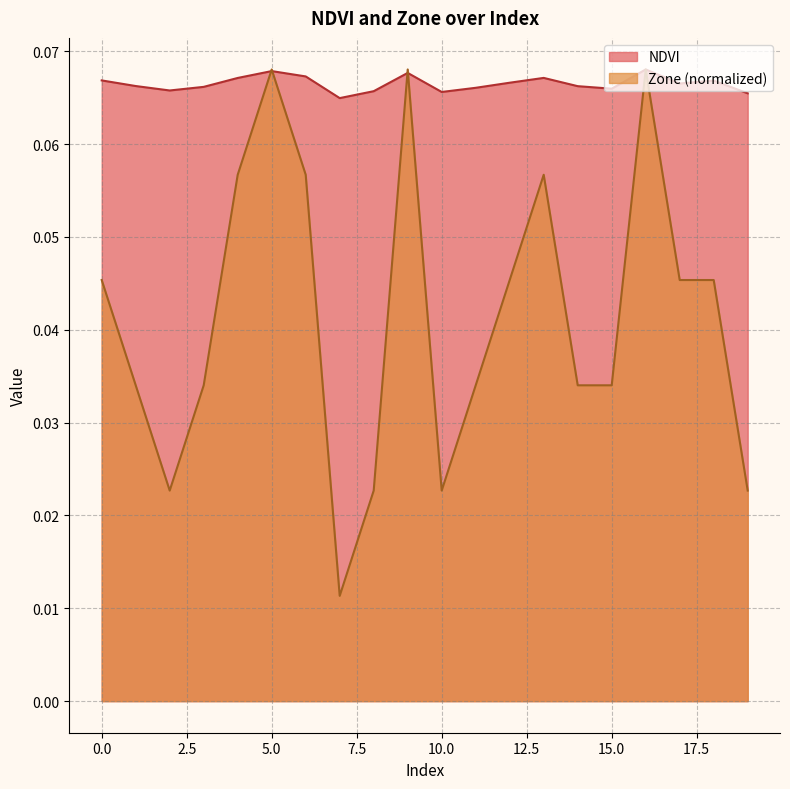

How many Zone values are between 0 and 1?

20